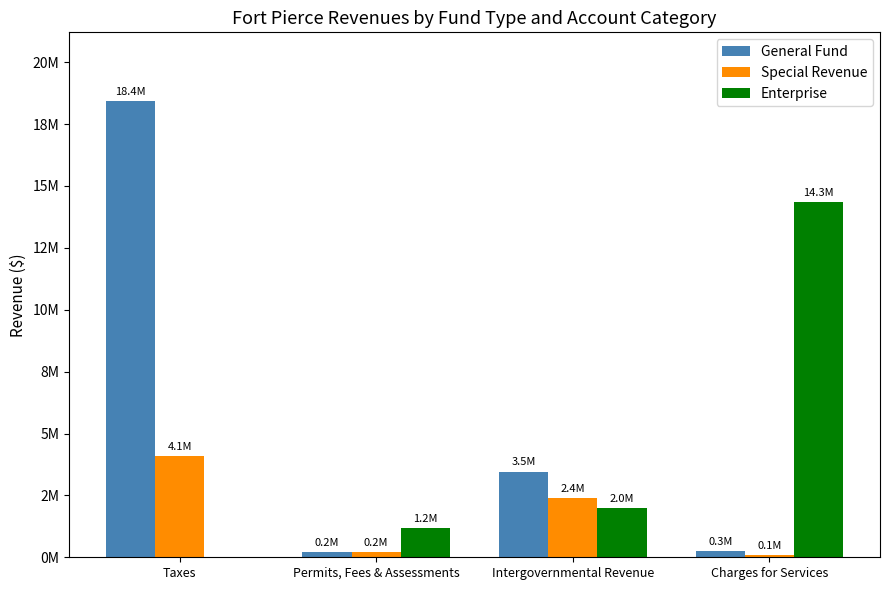

Are the bars grouped side by side (vs. stacked)?

Yes